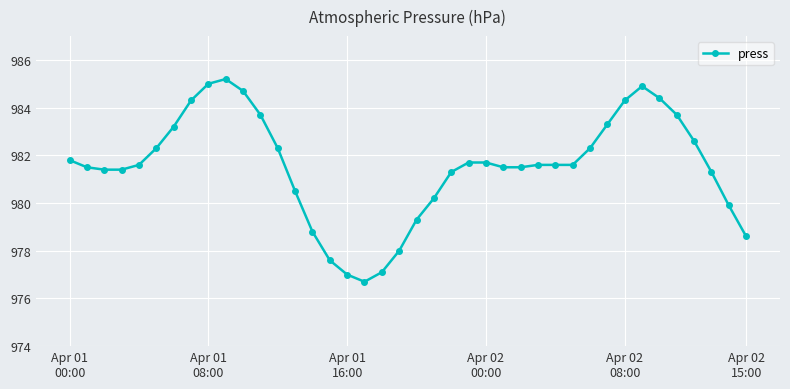

What is the value of the 2nd point from the left?

981.5